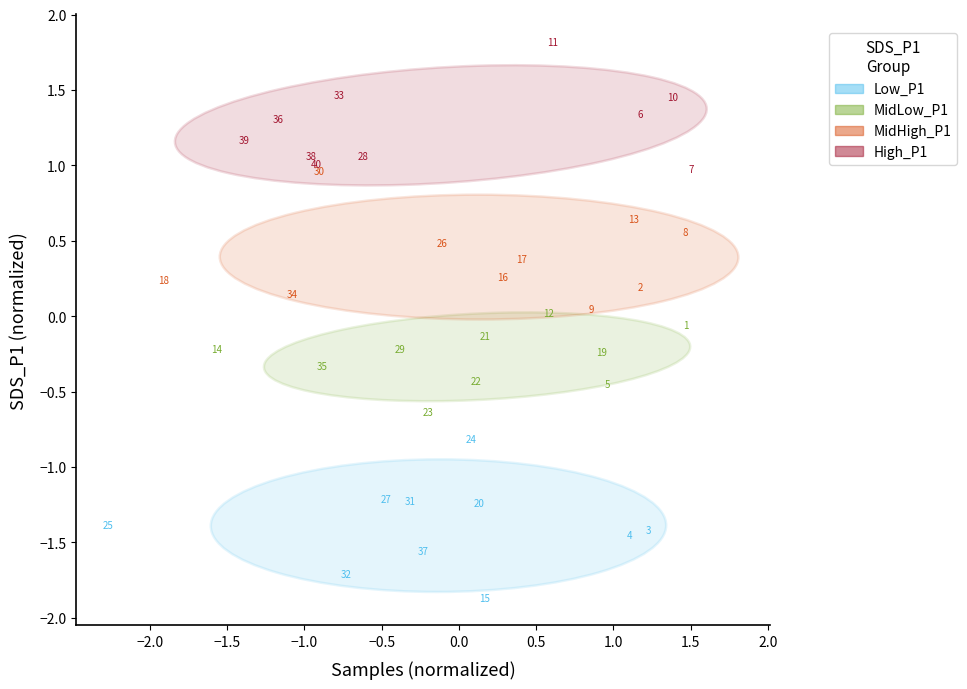

Which series reaches the maximum Y coordinate?

High_P1